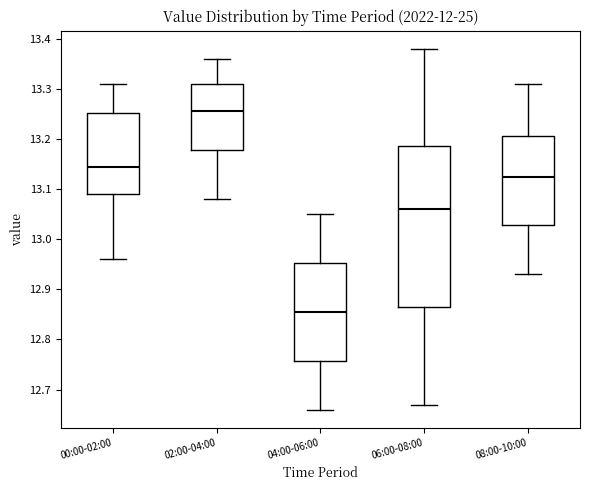

Reading left to right, read every box against the y-axis: the position of its median line, the range the box covers, and the ends of its whiskers. The values are not printed on the chart, so give them approximately, as read against the axis.

00:00-02:00: median 13.15, box 13.09 to 13.25, whiskers 12.96 to 13.31
02:00-04:00: median 13.26, box 13.18 to 13.31, whiskers 13.08 to 13.36
04:00-06:00: median 12.86, box 12.76 to 12.95, whiskers 12.66 to 13.05
06:00-08:00: median 13.06, box 12.87 to 13.19, whiskers 12.67 to 13.38
08:00-10:00: median 13.13, box 13.03 to 13.21, whiskers 12.93 to 13.31